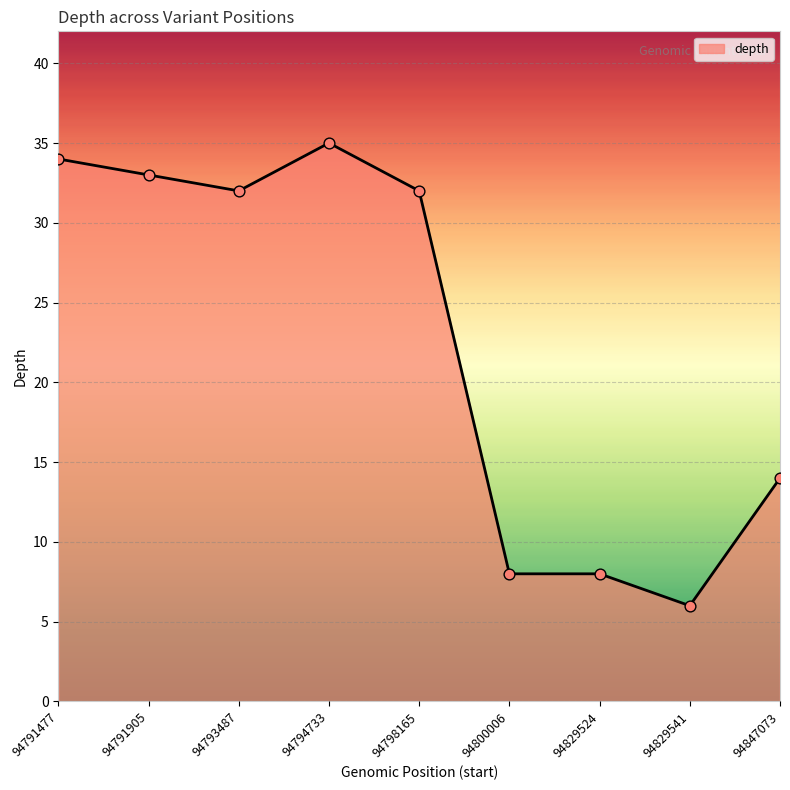

What is the change in value from 94791905 to 94794733?

+2